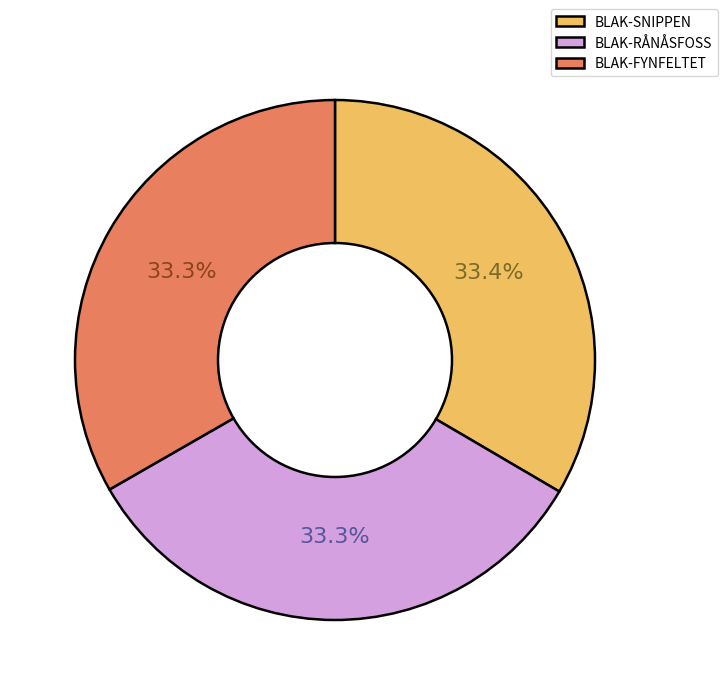

The BLAK-FYNFELTET slice represents 46% of the pie. True or false?

False